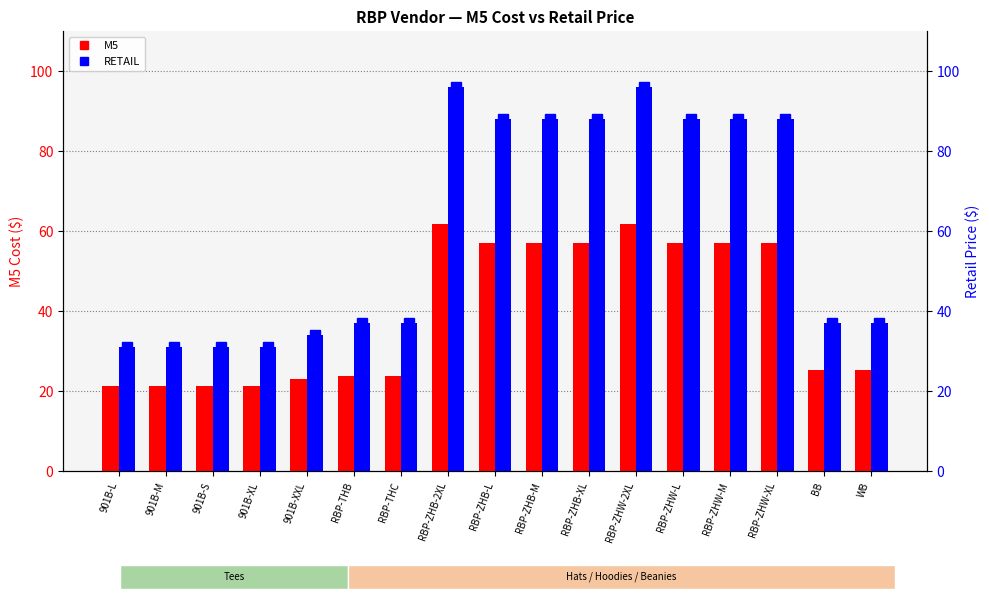

At which category does the chart reach its minimum across all series?

901B-L